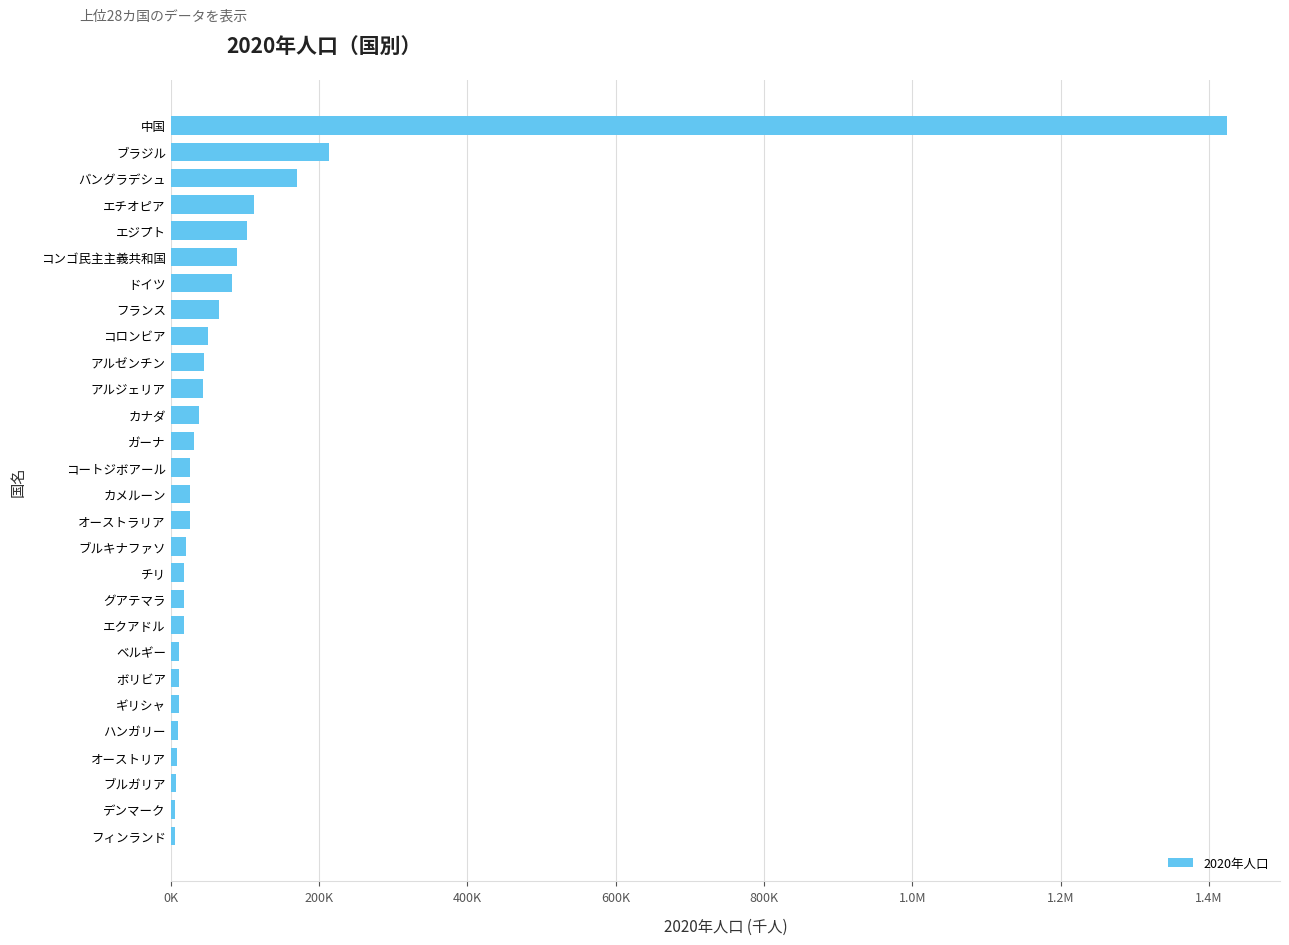

Where does the data first go above 26172?

ガーナ